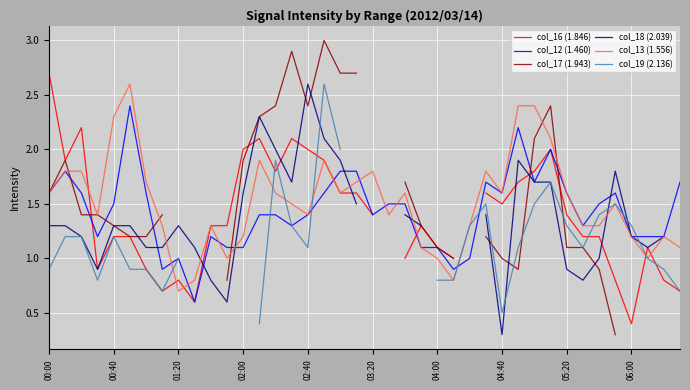

In col_13 (1.556), how many points are higher than both neighbors (excluding endpoints)?

9